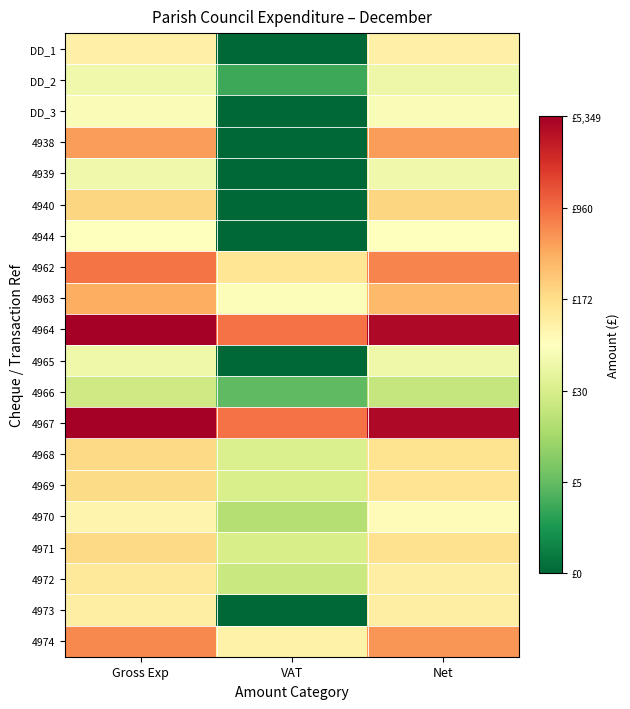

Reading left to right, transcribe all the data shown in this chart.

DD_1: Gross Exp=4.7	VAT=0.0	Net=4.7
DD_2: Gross Exp=4.0	VAT=1.2	Net=3.9
DD_3: Gross Exp=4.2	VAT=0.0	Net=4.2
4938: Gross Exp=6.2	VAT=0.0	Net=6.2
4939: Gross Exp=4.0	VAT=0.0	Net=4.0
4940: Gross Exp=5.3	VAT=0.0	Net=5.3
4944: Gross Exp=4.3	VAT=0.0	Net=4.3
4962: Gross Exp=6.8	VAT=5.0	Net=6.6
4963: Gross Exp=6.0	VAT=4.2	Net=5.8
4964: Gross Exp=8.6	VAT=6.8	Net=8.4
4965: Gross Exp=3.9	VAT=0.0	Net=3.9
4966: Gross Exp=3.3	VAT=1.6	Net=3.1
4967: Gross Exp=8.6	VAT=6.8	Net=8.4
4968: Gross Exp=5.2	VAT=3.5	Net=5.1
4969: Gross Exp=5.2	VAT=3.4	Net=5.0
4970: Gross Exp=4.6	VAT=2.8	Net=4.4
4971: Gross Exp=5.2	VAT=3.4	Net=5.1
4972: Gross Exp=4.9	VAT=3.2	Net=4.7
4973: Gross Exp=4.7	VAT=0.0	Net=4.7
4974: Gross Exp=6.5	VAT=4.6	Net=6.3